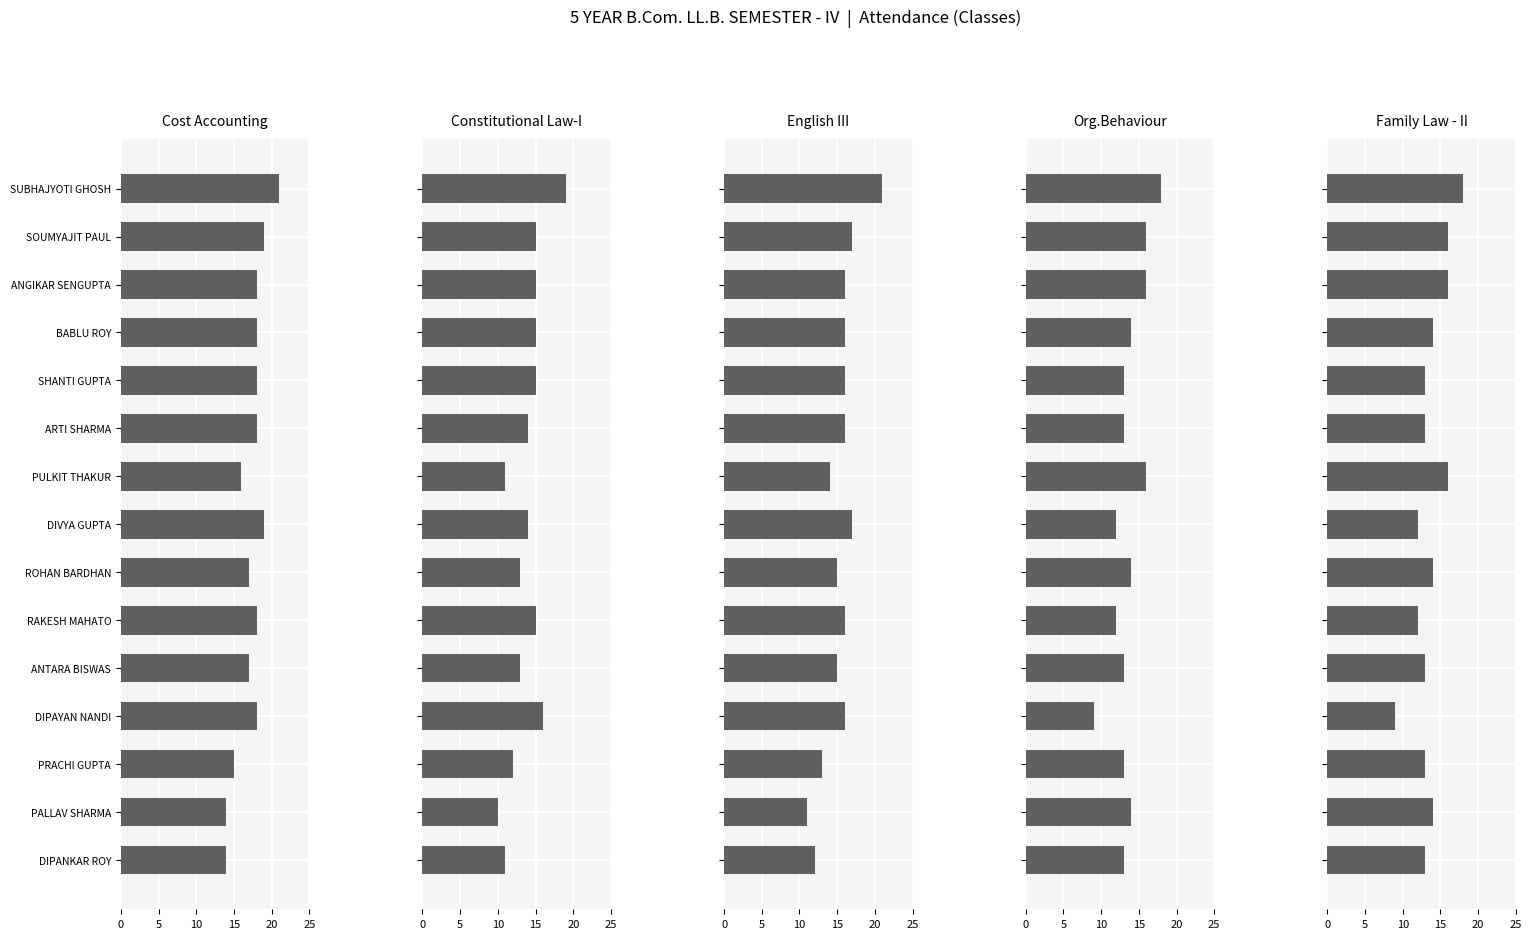

Reading left to right, transcribe all the data shown in this chart.

Cost Accounting: 21	19	18	18	18	18	16	19	17	18	17	18	15	14	14
Constitutional Law-I: 19	15	15	15	15	14	11	14	13	15	13	16	12	10	11
English III: 21	17	16	16	16	16	14	17	15	16	15	16	13	11	12
Org.Behaviour: 18	16	16	14	13	13	16	12	14	12	13	9	13	14	13
Family Law - II: 18	16	16	14	13	13	16	12	14	12	13	9	13	14	13